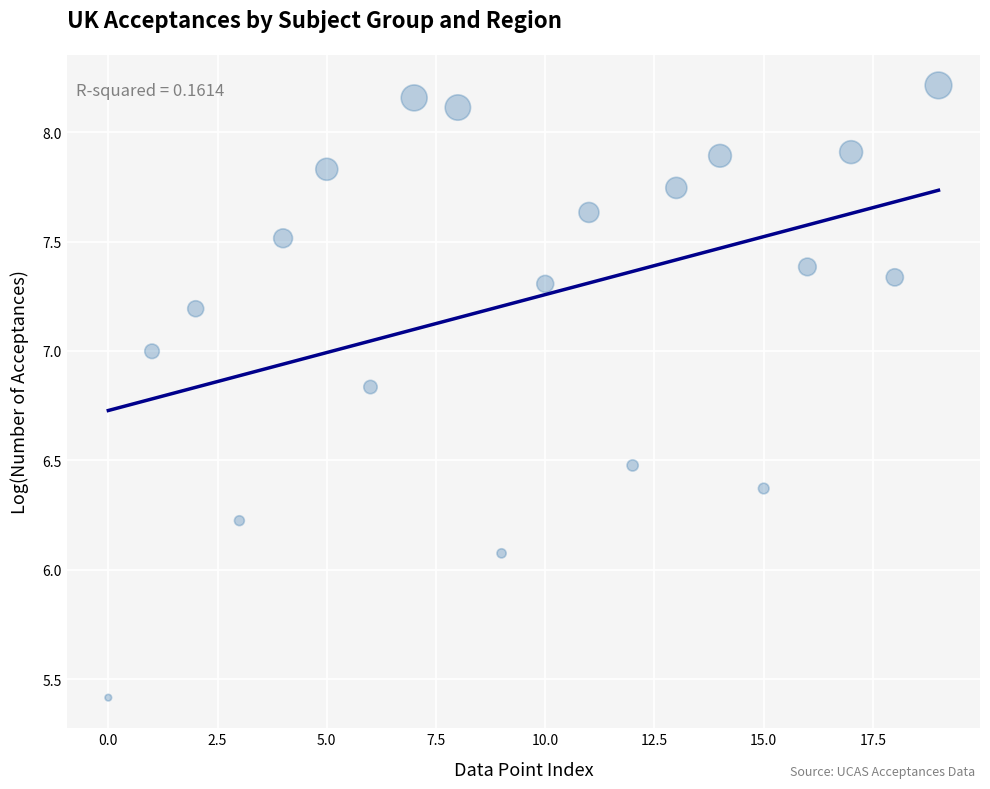

What is the range of Y values (max minus min)?

2.8